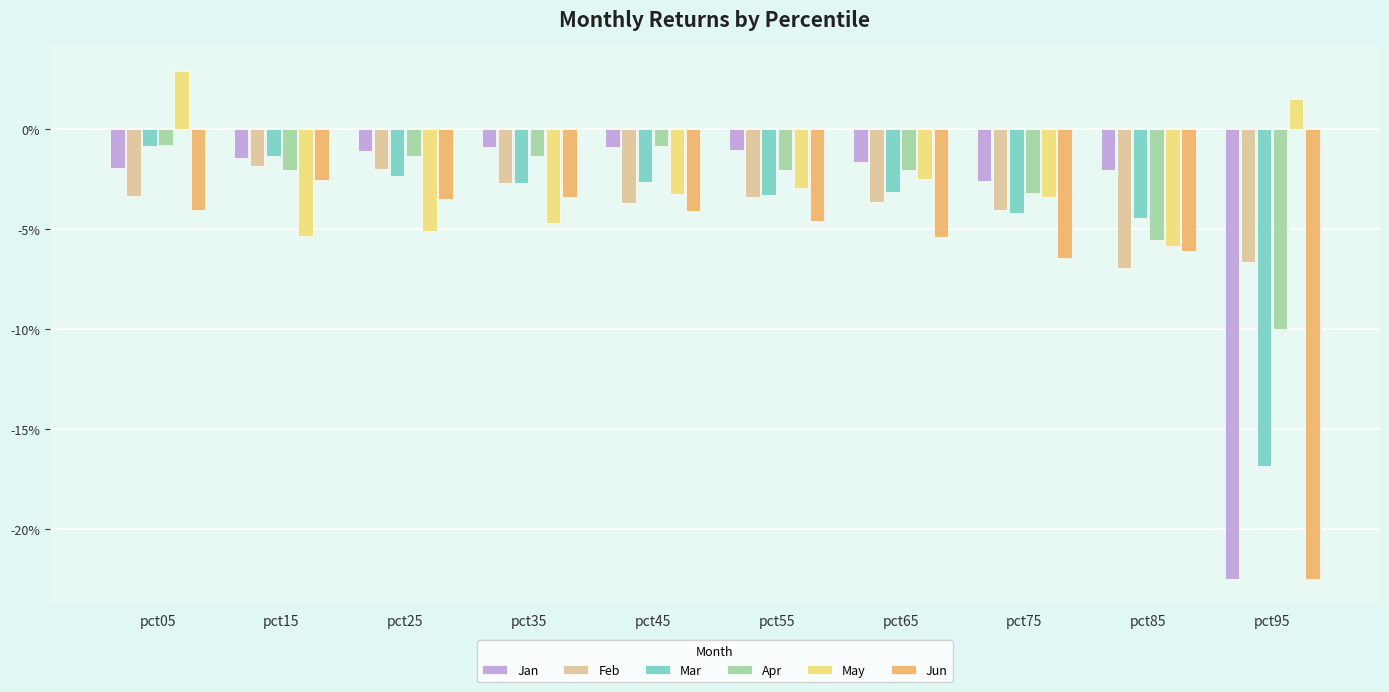

Between pct75 and pct15, which is larger?

pct15